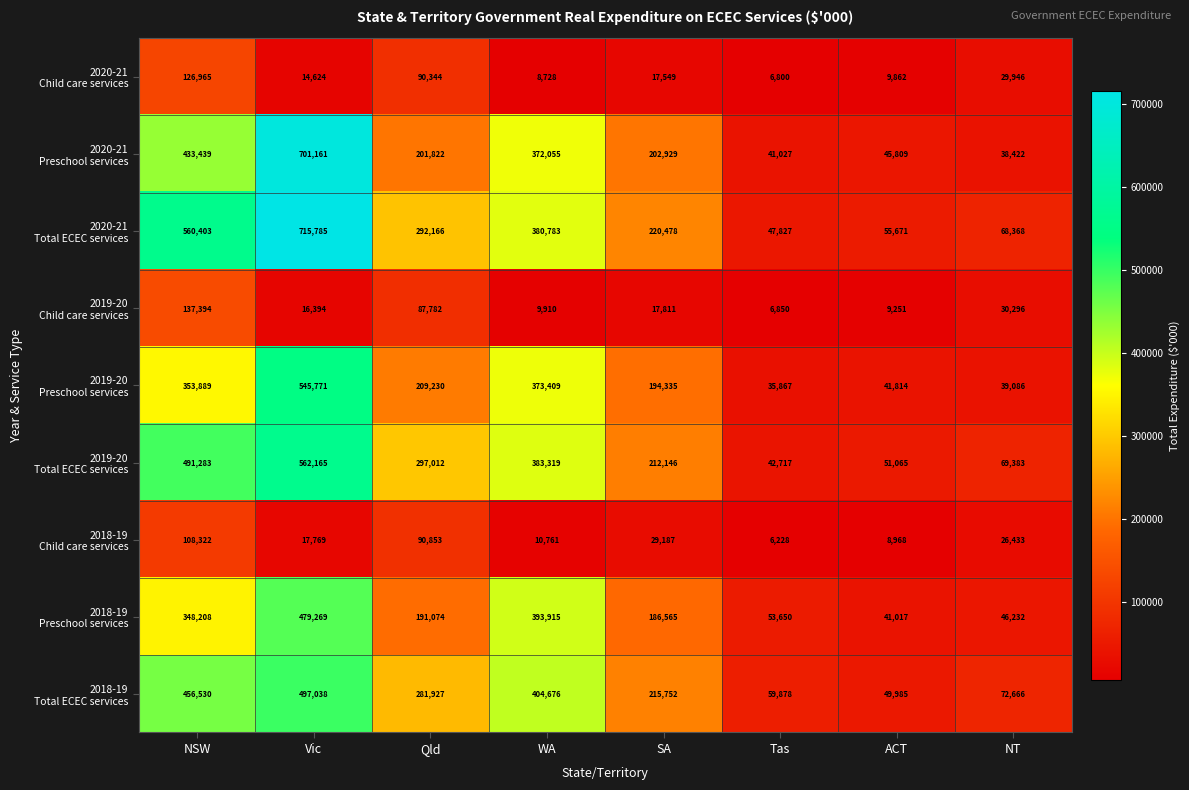

Where does the 2019-20 Child care services series first go above 17811?

NSW